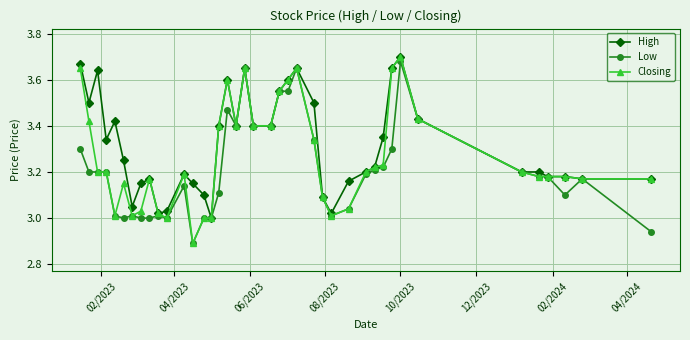

Which series has the largest total across all categories?

High